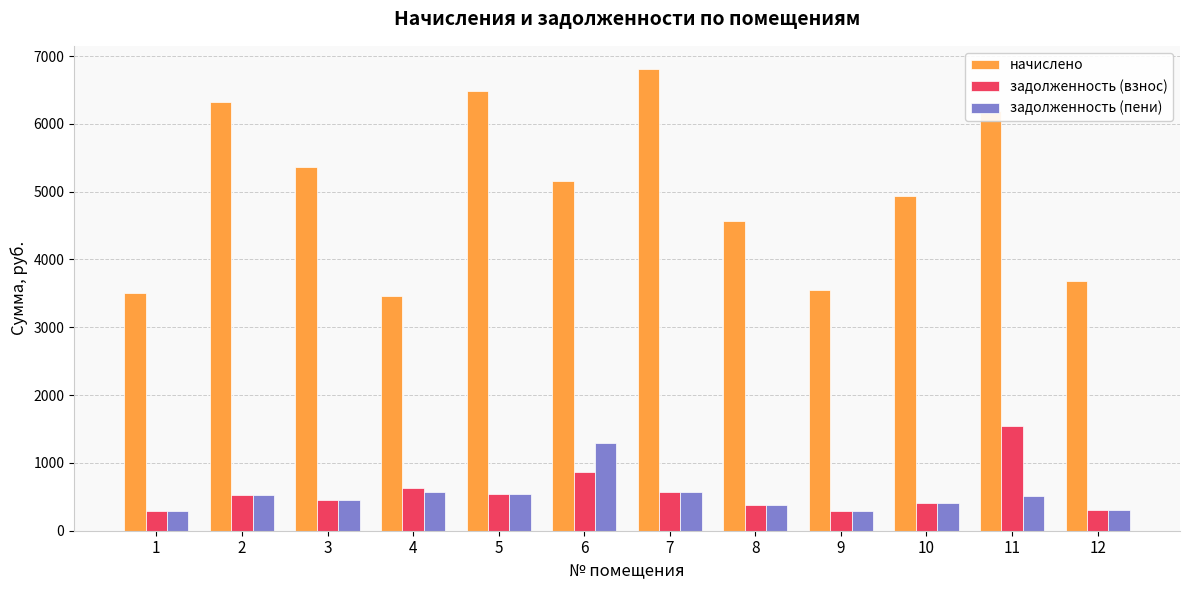

What is the smallest value displayed?

292.3